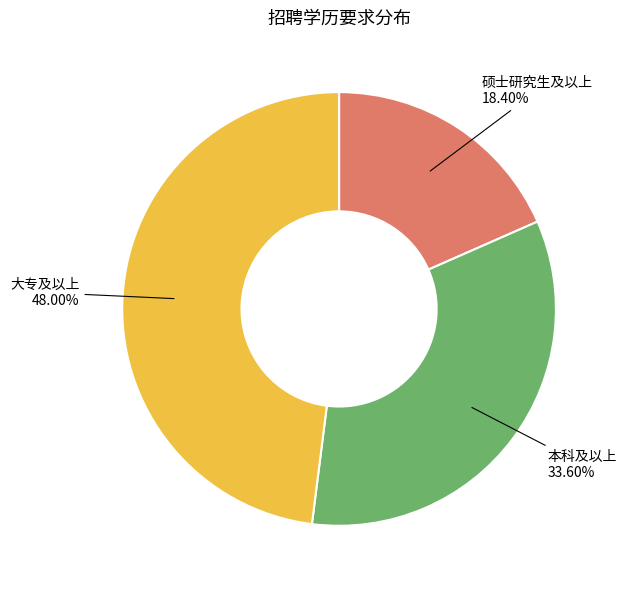

Is there a majority slice in this chart?

No